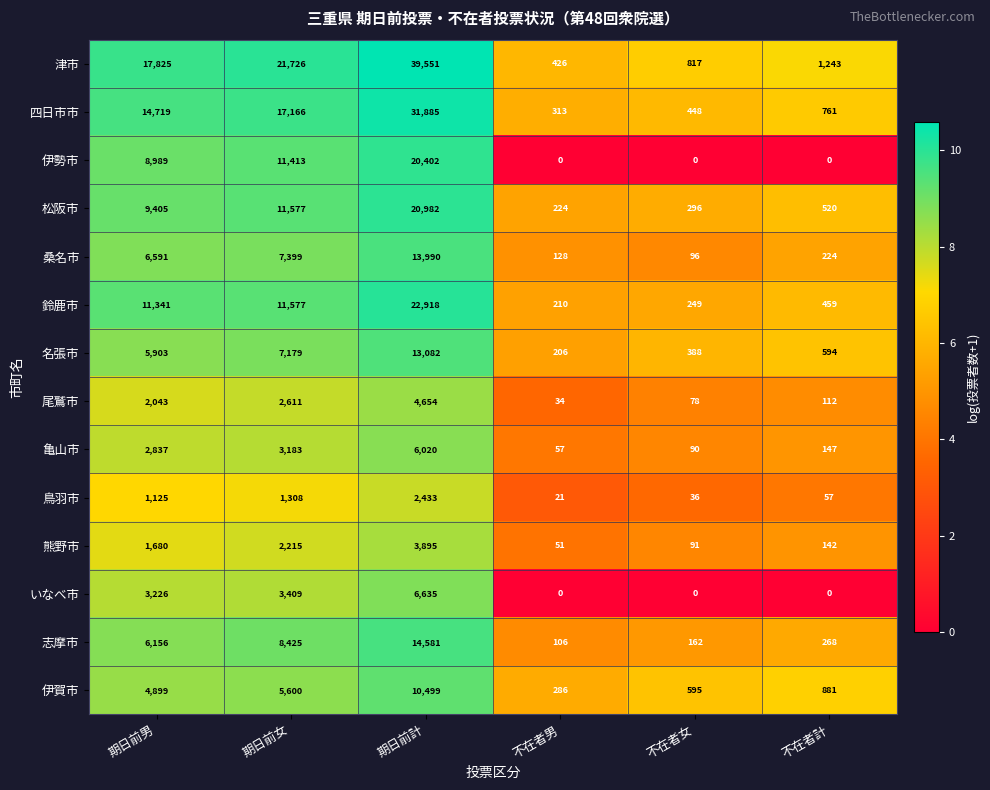

Rank the series by their maximum value, from lowest to highest.

鳥羽市, 熊野市, 尾鷲市, 亀山市, いなべ市, 伊賀市, 名張市, 桑名市, 志摩市, 伊勢市, 松阪市, 鈴鹿市, 四日市市, 津市